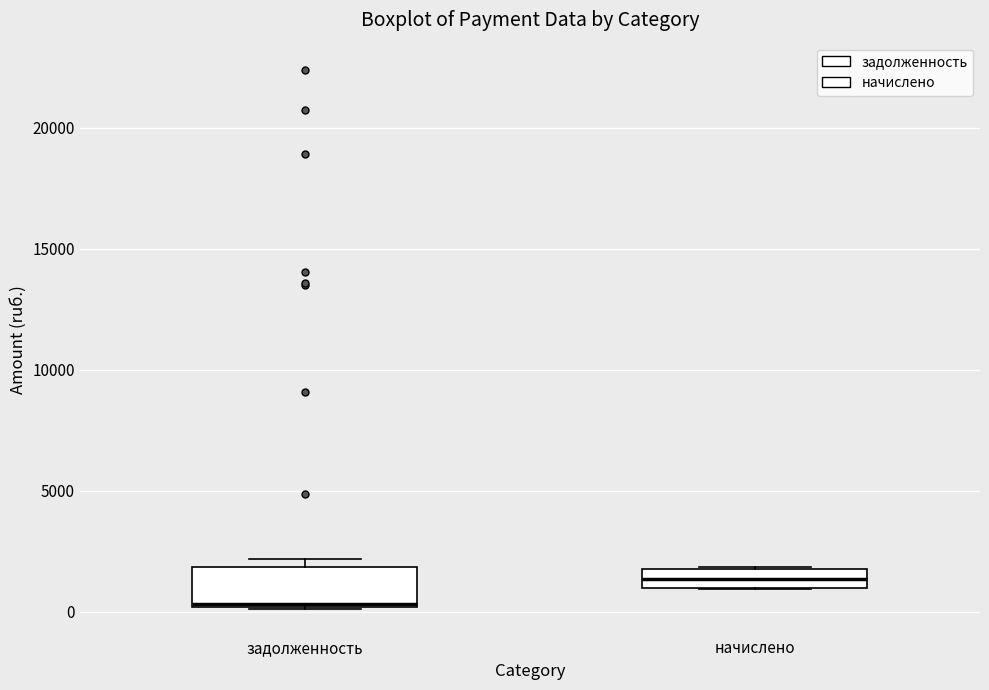

Which box is the tallest, from its lower edge to its upper edge?

задолженность